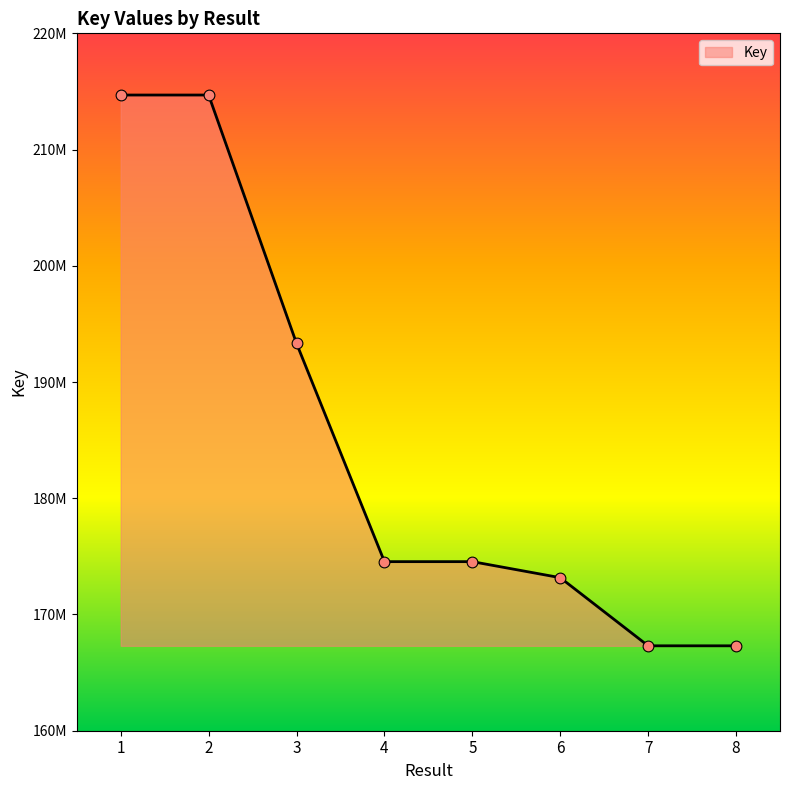

What is the change in value from 4 to 7?

-7240104